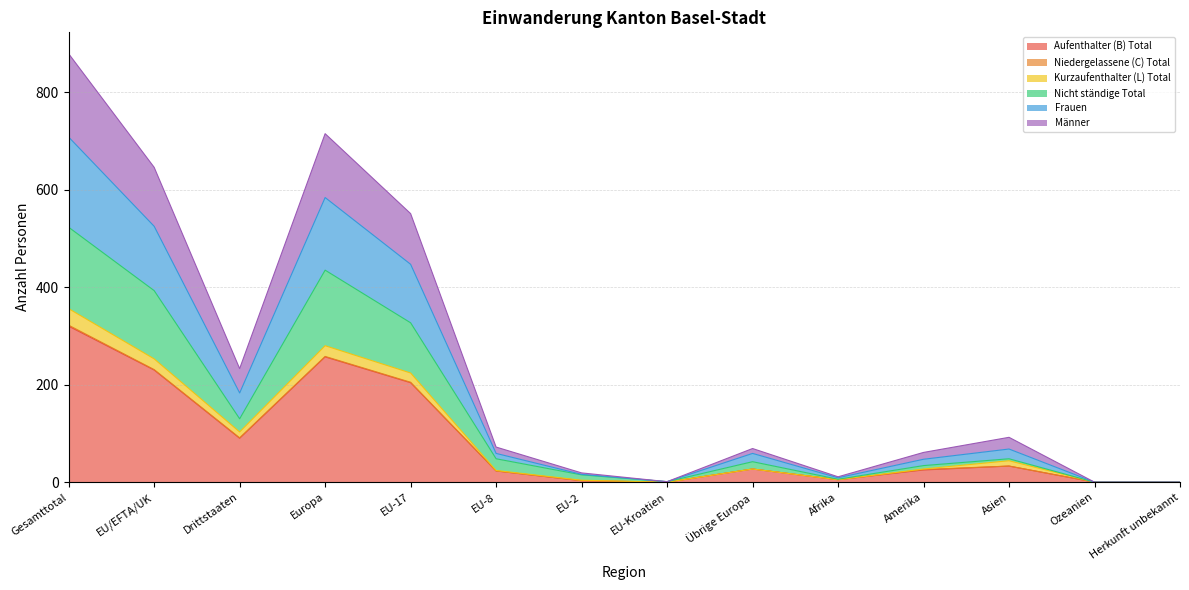

True or false: Aufenthalter (B) Total has a value of 257 at Europa.

True